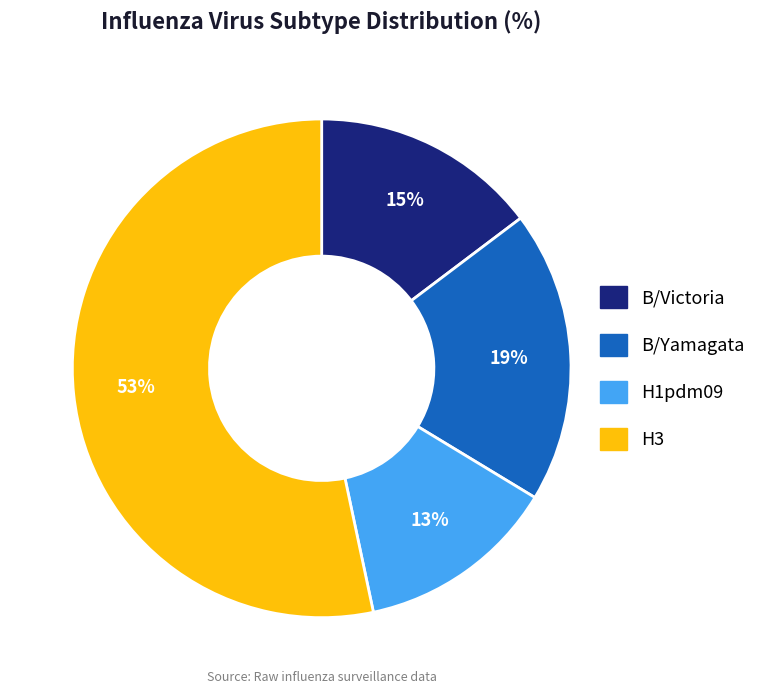

True or false: H3 accounts for 53% of the total.

True